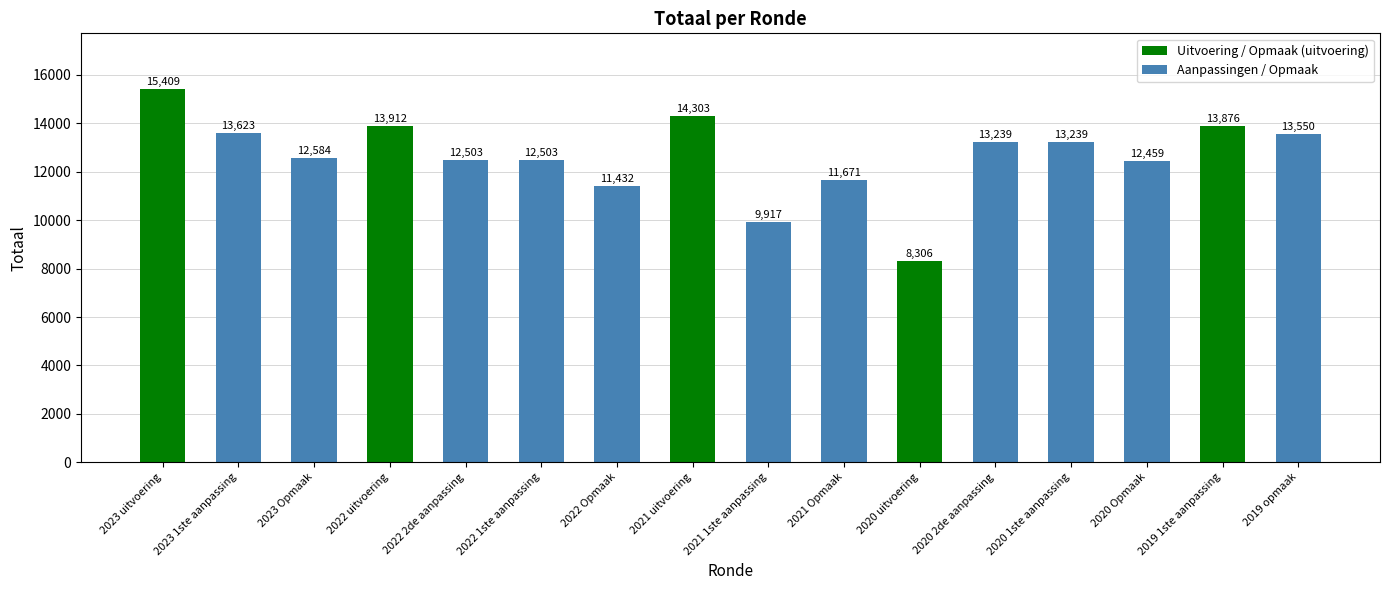

Are the bars horizontal?

No